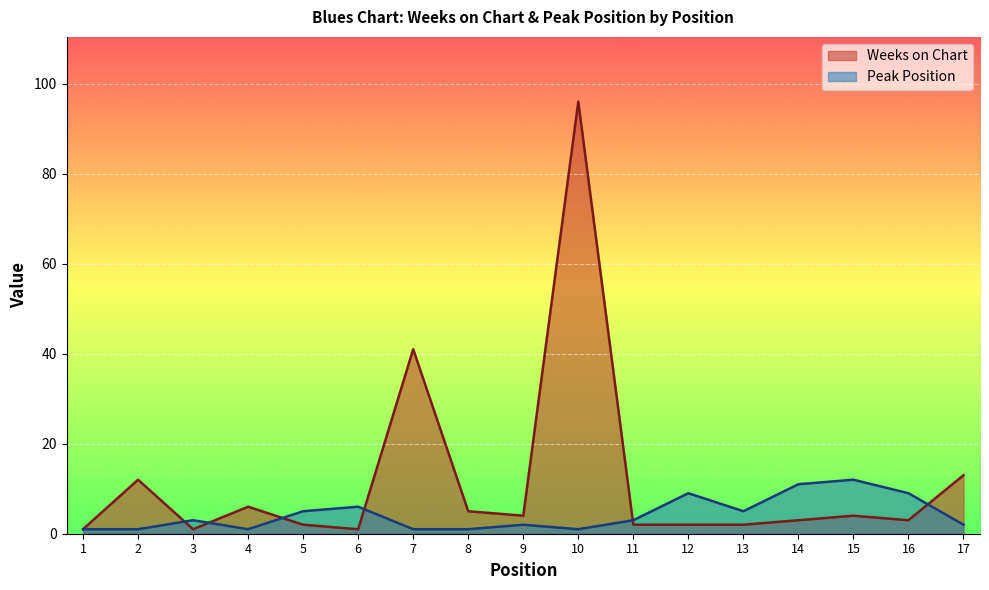

What is the sum of the Peak Position values at 7 and 3?

4